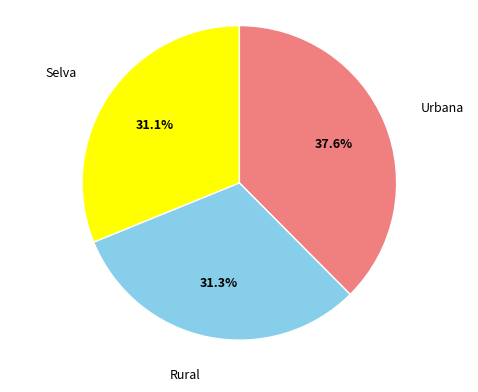

To the nearest percent, what portion does Rural represent?

31%